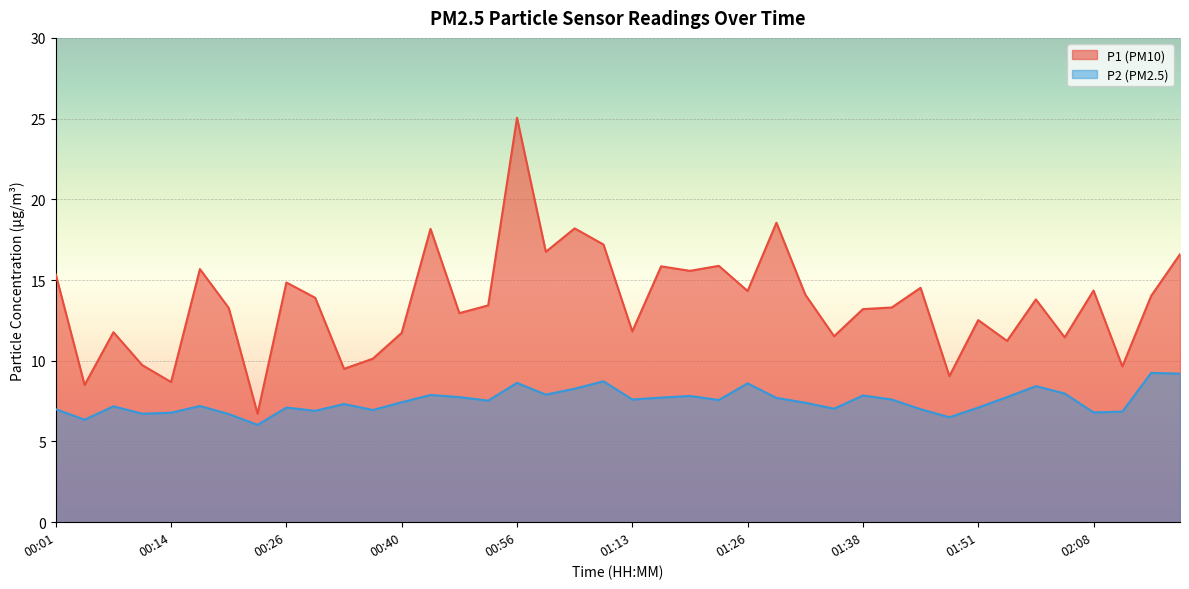

True or false: P1 and P2 cross at least once.

False